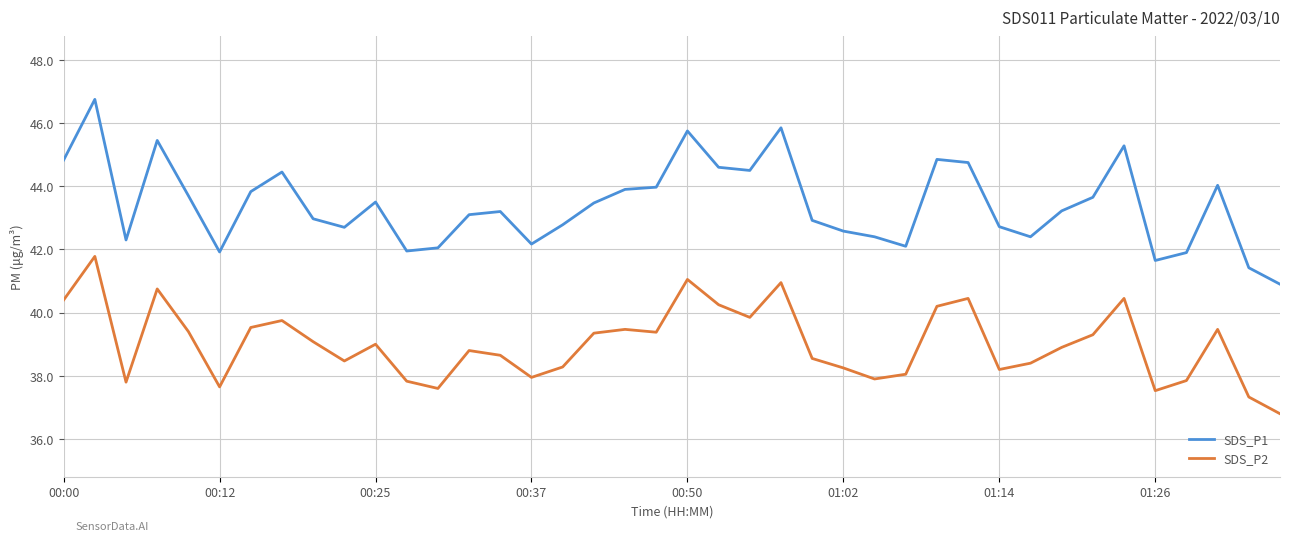

List the series in order of their overall mean, lowest first.

SDS_P2, SDS_P1